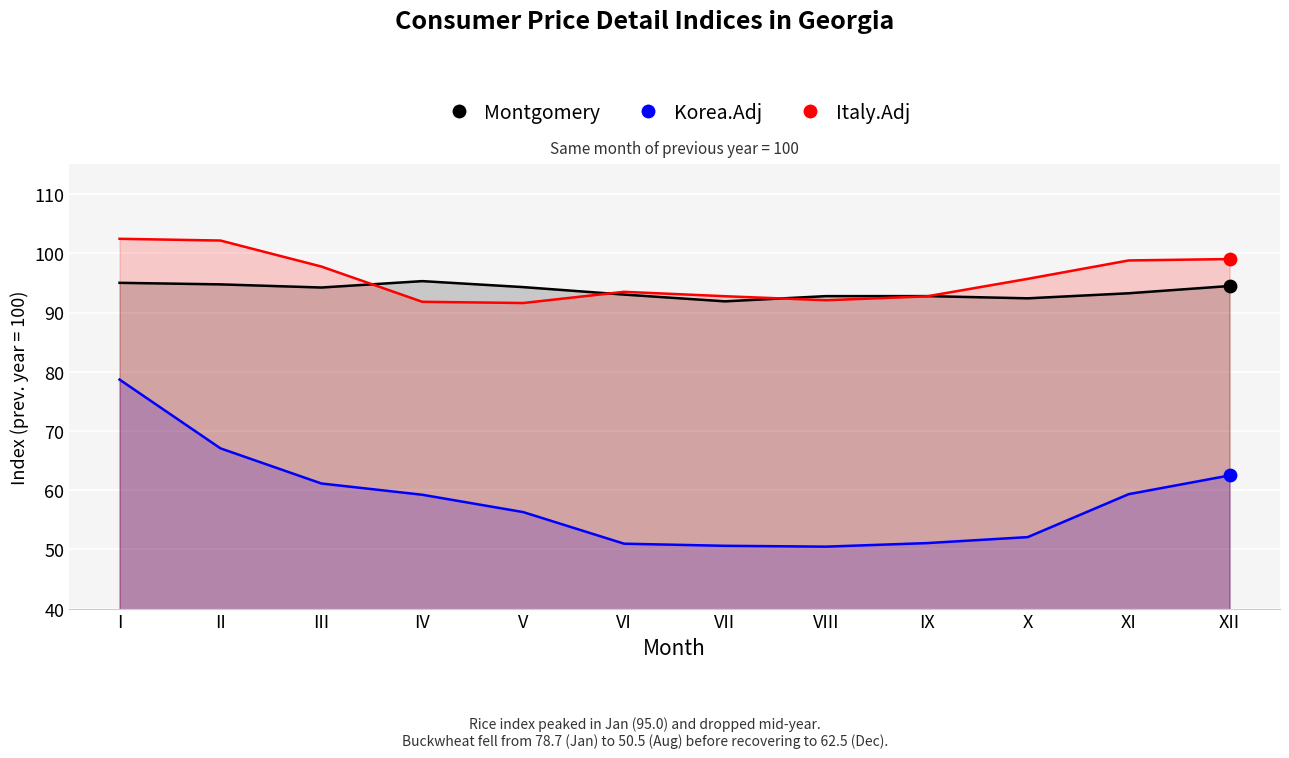

What are all the series names shown in the legend?

Montgomery, Korea.Adj, Italy.Adj